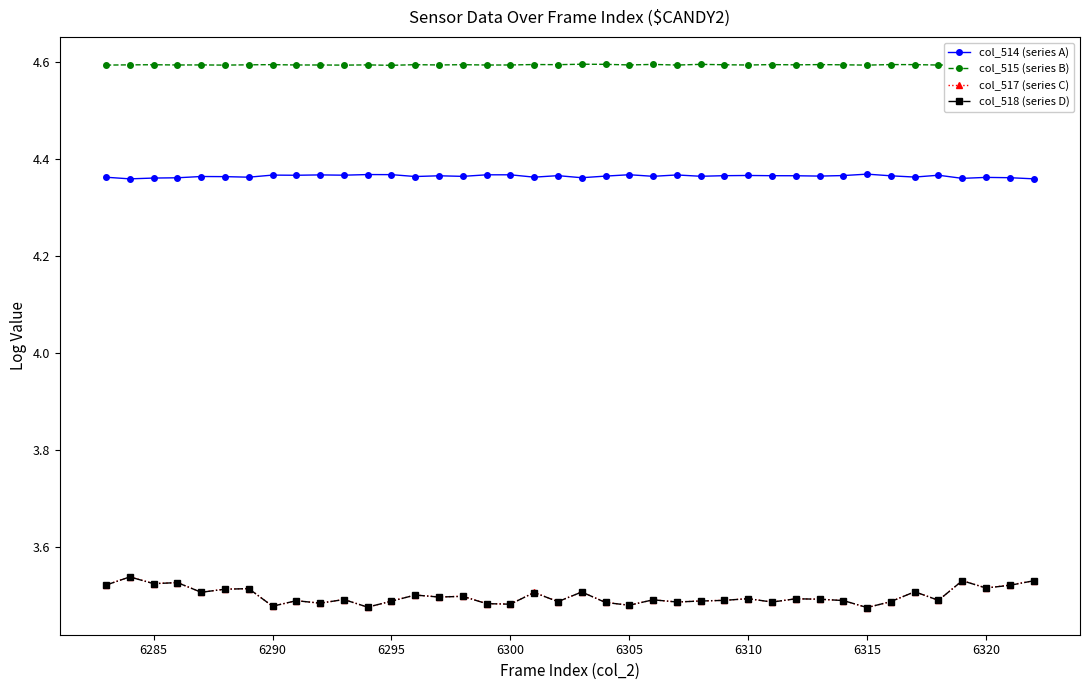

Which series has the largest total across all categories?

col_515 (series B)